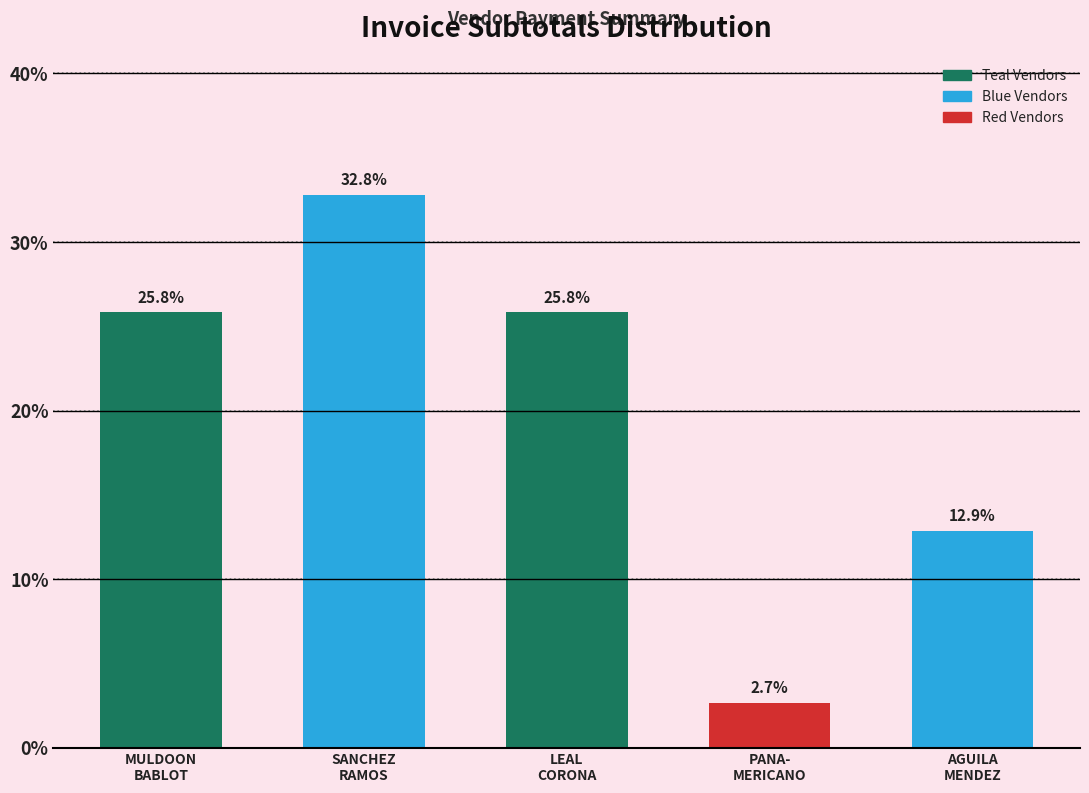

Reading left to right, transcribe all the data shown in this chart.

25.8	32.8	25.8	2.7	12.9